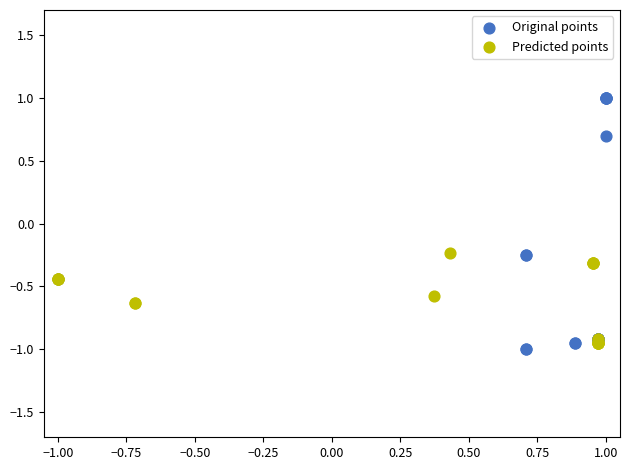

Which series reaches the maximum Y coordinate?

Original points